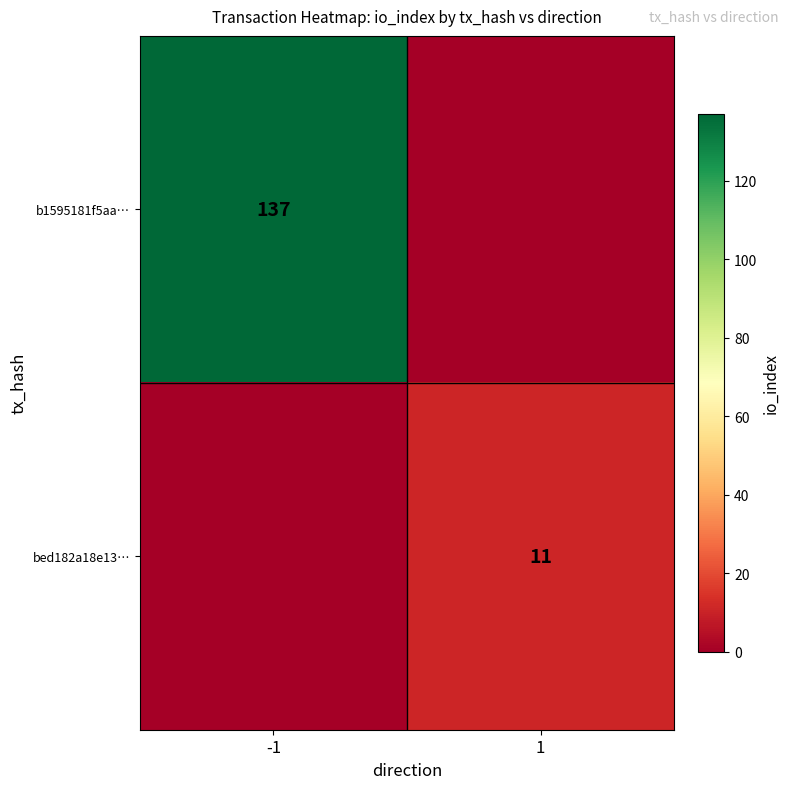

Is it true that bed182a18e13… equals 3 at 1?

False